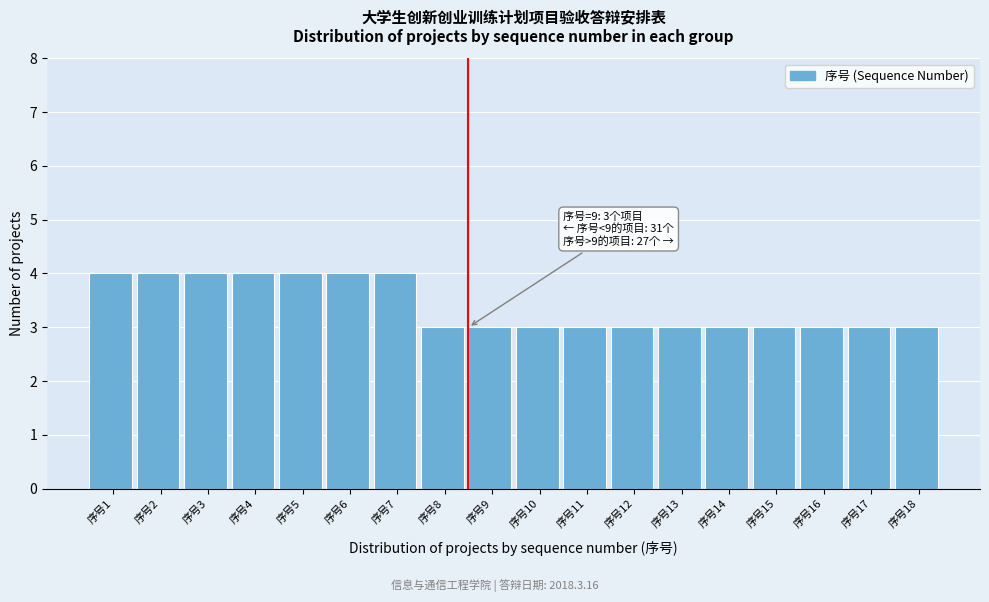

Reading right to left, extract all data points from this chart.

序号18=3	序号17=3	序号16=3	序号15=3	序号14=3	序号13=3	序号12=3	序号11=3	序号10=3	序号9=3	序号8=3	序号7=4	序号6=4	序号5=4	序号4=4	序号3=4	序号2=4	序号1=4